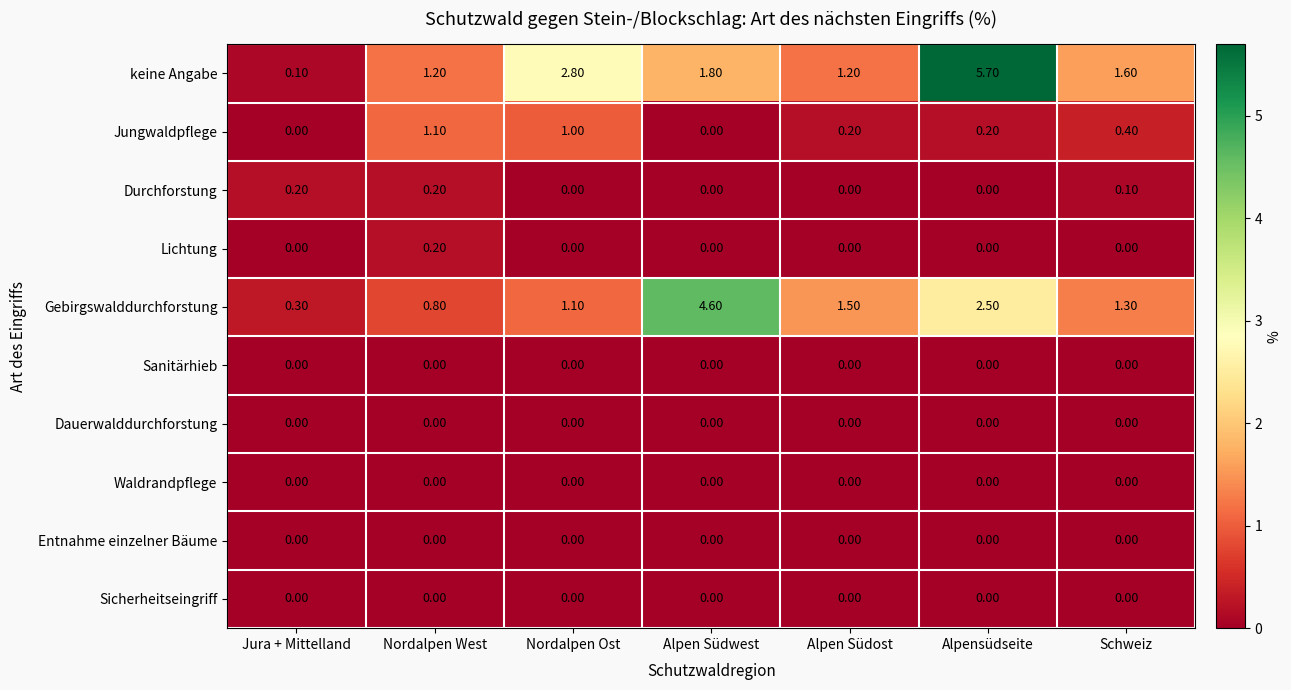

Which series has the widest spread of values?

keine Angabe